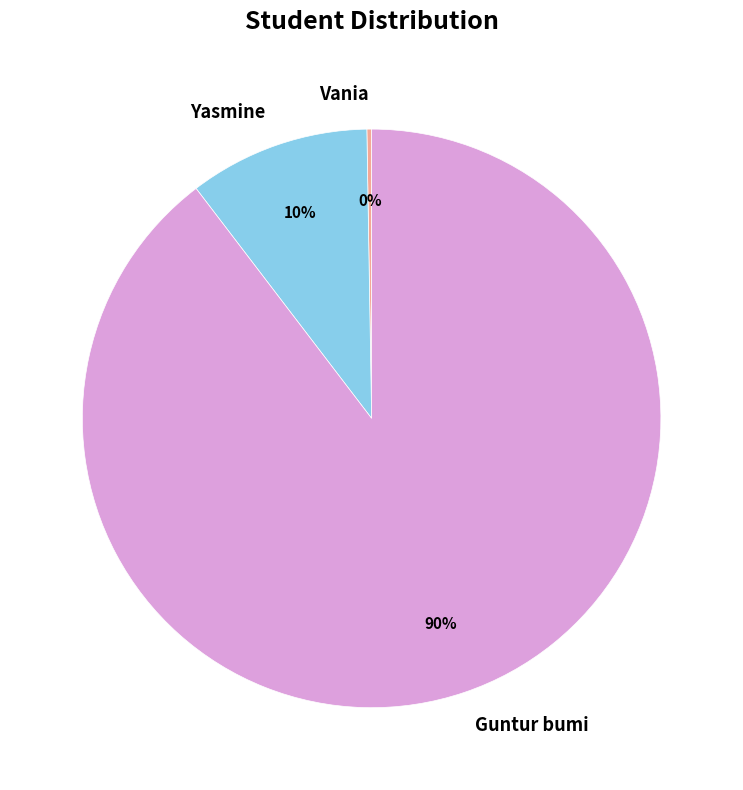

To the nearest percent, what percentage of the pie is Yasmine?

10%